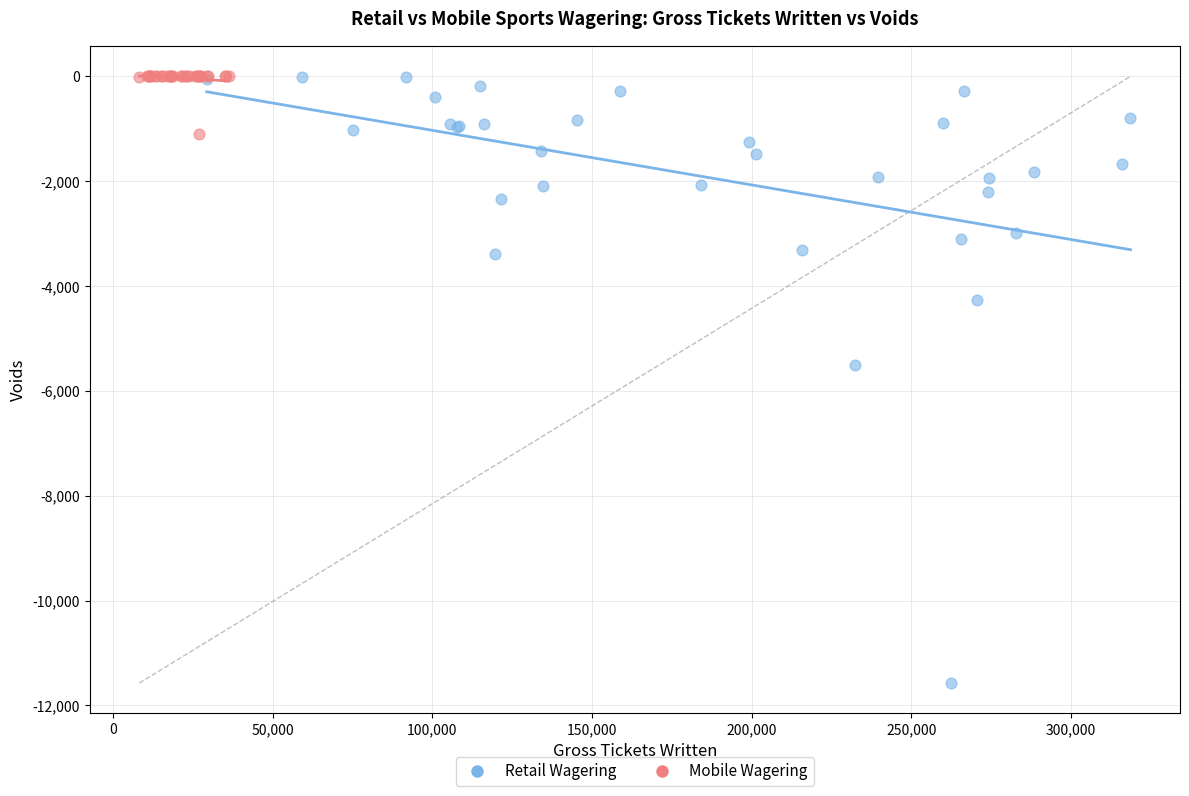

Which series has the largest Y range (max minus min)?

Retail Wagering